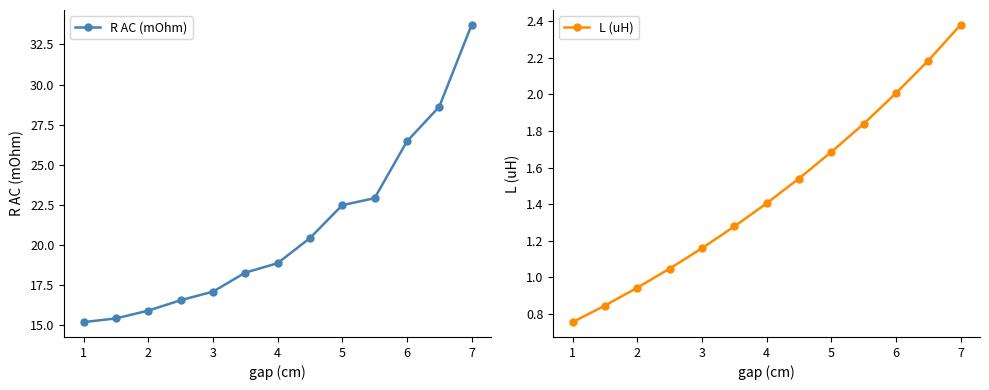

What is the minimum value for R AC (mOhm)?

15.2